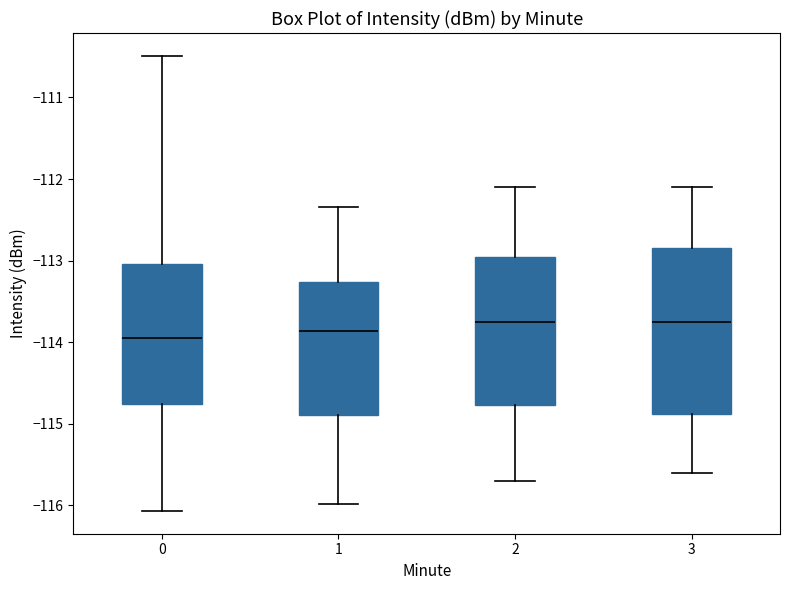

Which box is the tallest, from its lower edge to its upper edge?

3